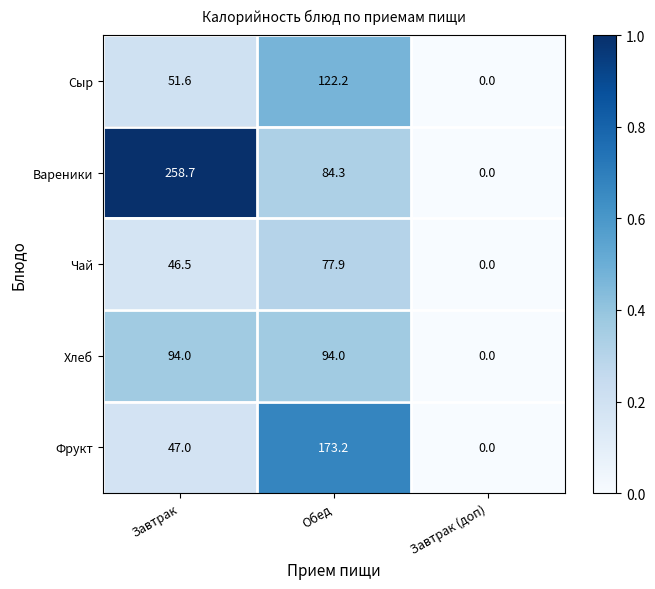

Which label corresponds to the smallest value in the chart?

Завтрак (доп)